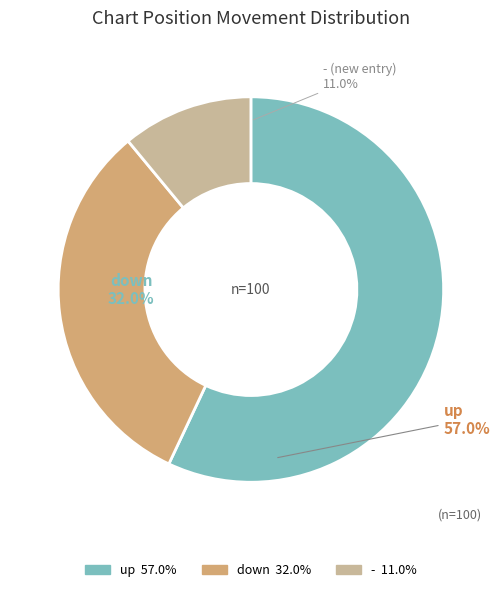

To the nearest percent, what is the difference between the largest and smallest slice percentages?

46%